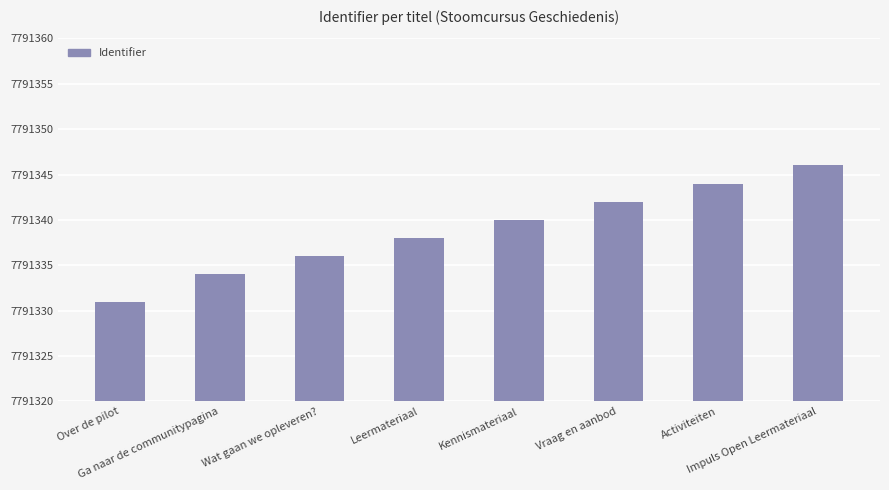

Approximately how many times larger is the value at Leermateriaal compared to Activiteiten?

1.0